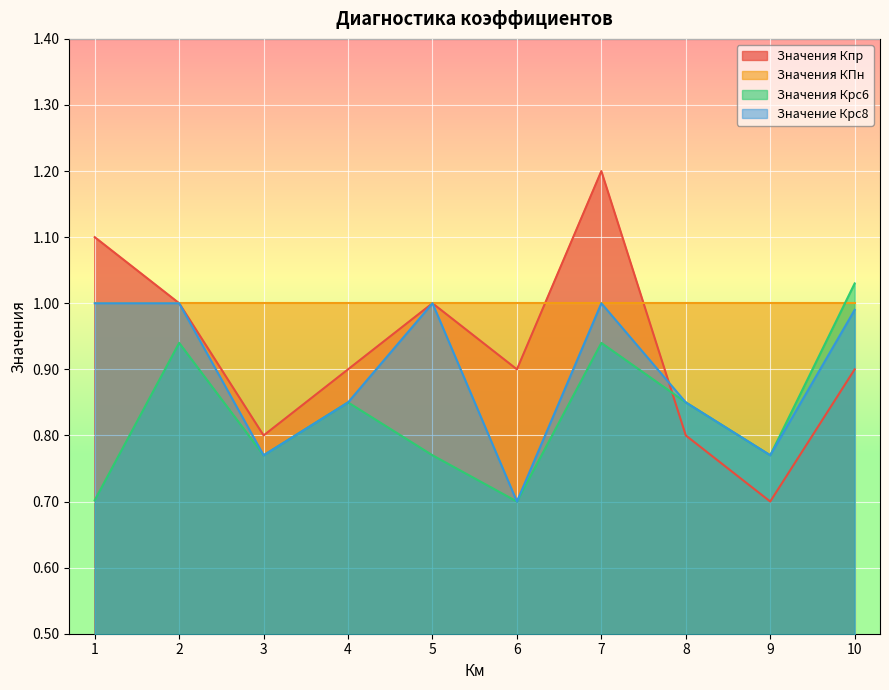

What is the value of the Значения Кпр point at the 7th from the left?

1.2